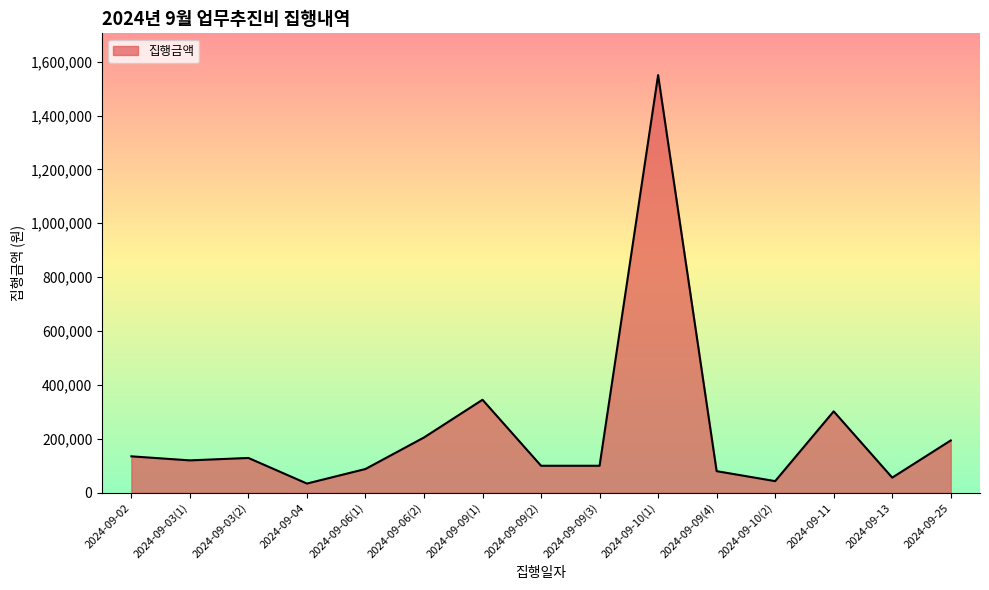

Between 2024-09-10(2) and 2024-09-09(3), which is larger?

2024-09-09(3)